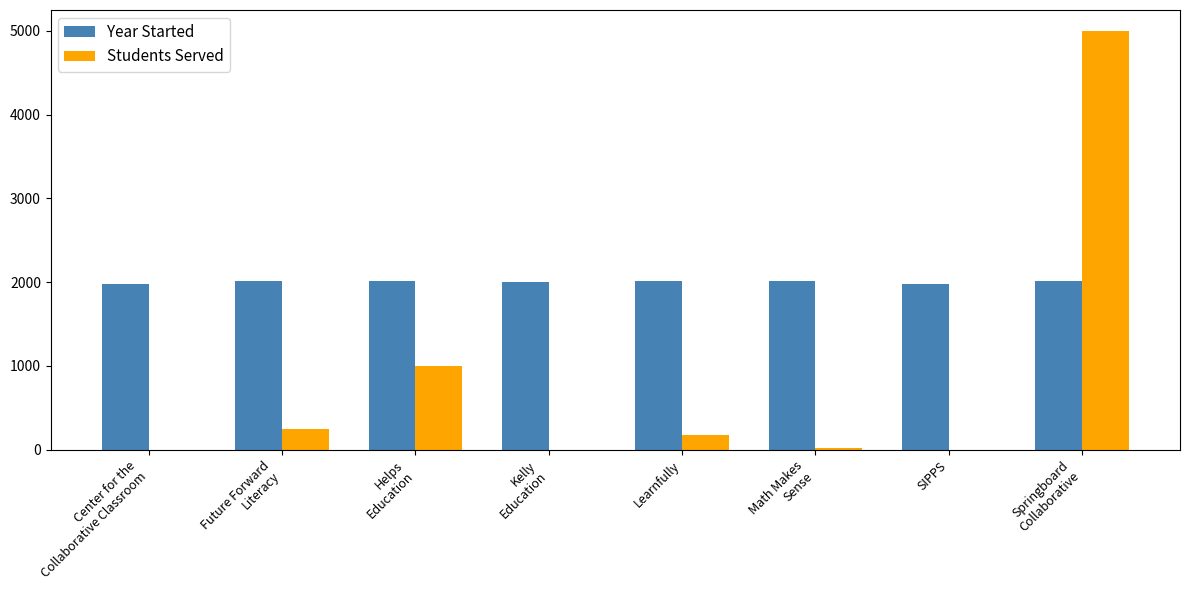

The value of Year Started at Learnfully is 2020. True or false?

True